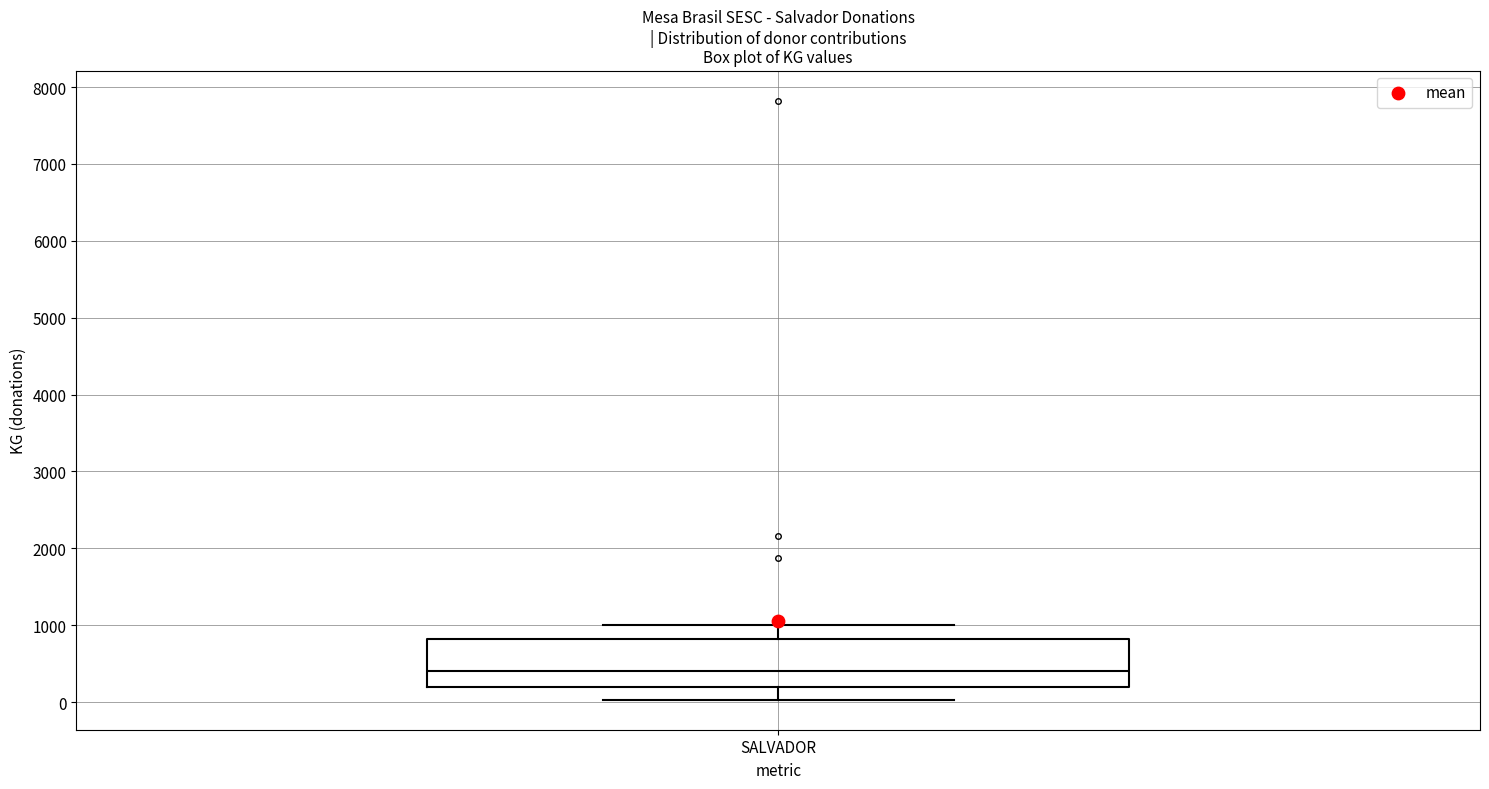

Where does the median line of the box for SALVADOR sit on the y-axis? The values are not printed on the chart, so give them approximately, as read against the axis.

400